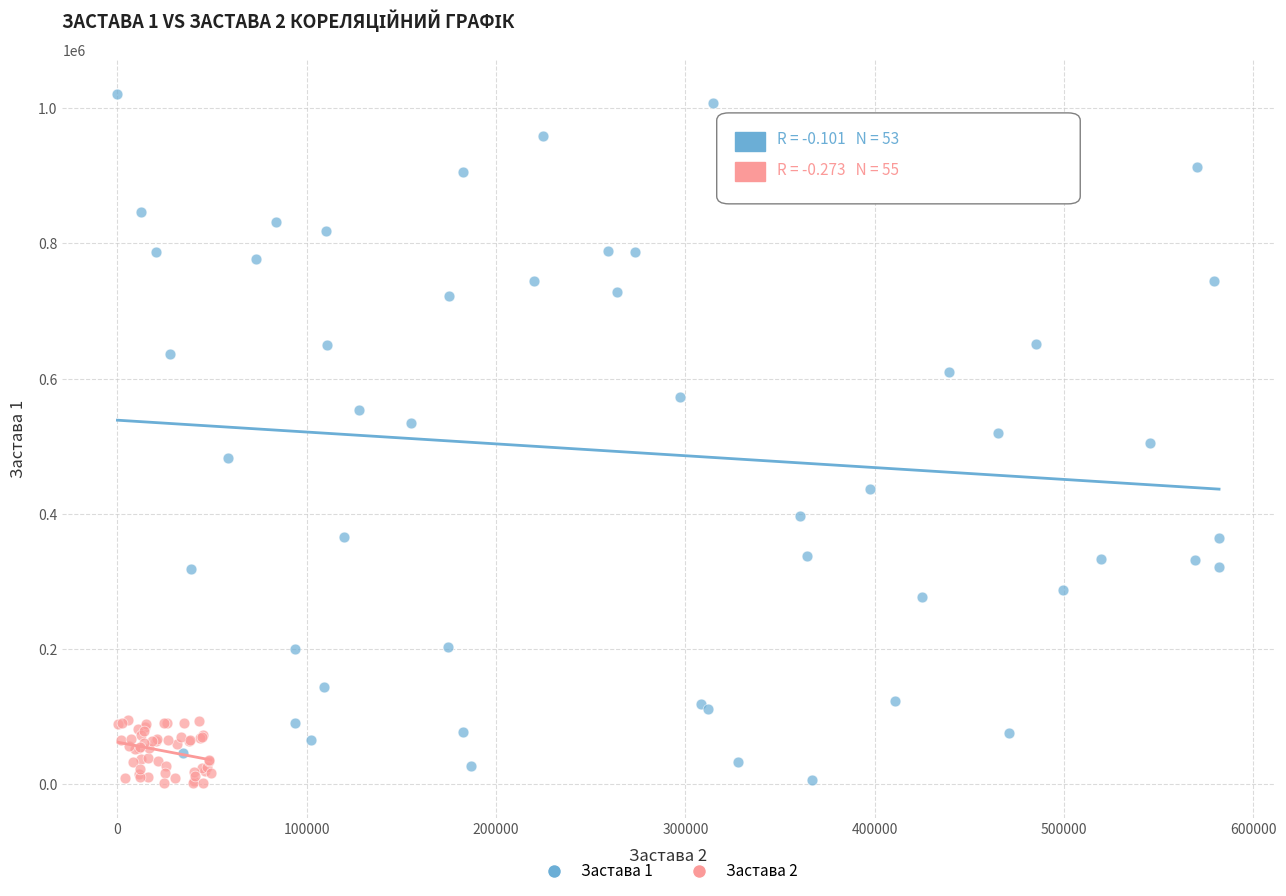

Which series contains the highest Y value?

Застава 1